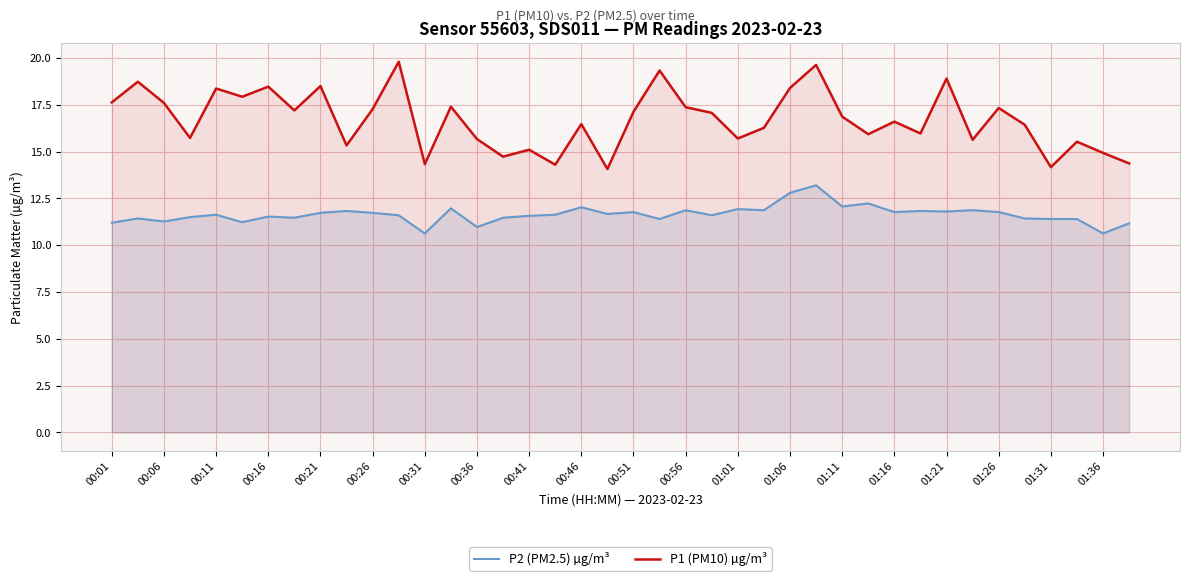

True or false: P2 (PM2.5) µg/m³ and P1 (PM10) µg/m³ cross at least once.

False